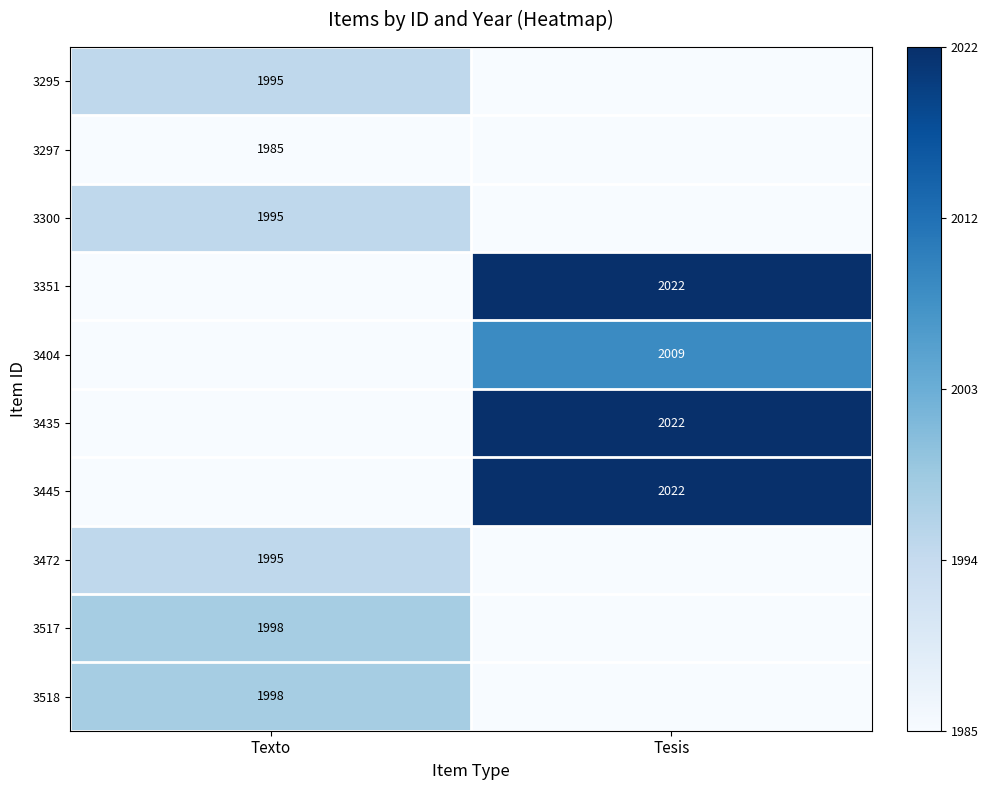

The value of 3517 at Texto is 1998. True or false?

True